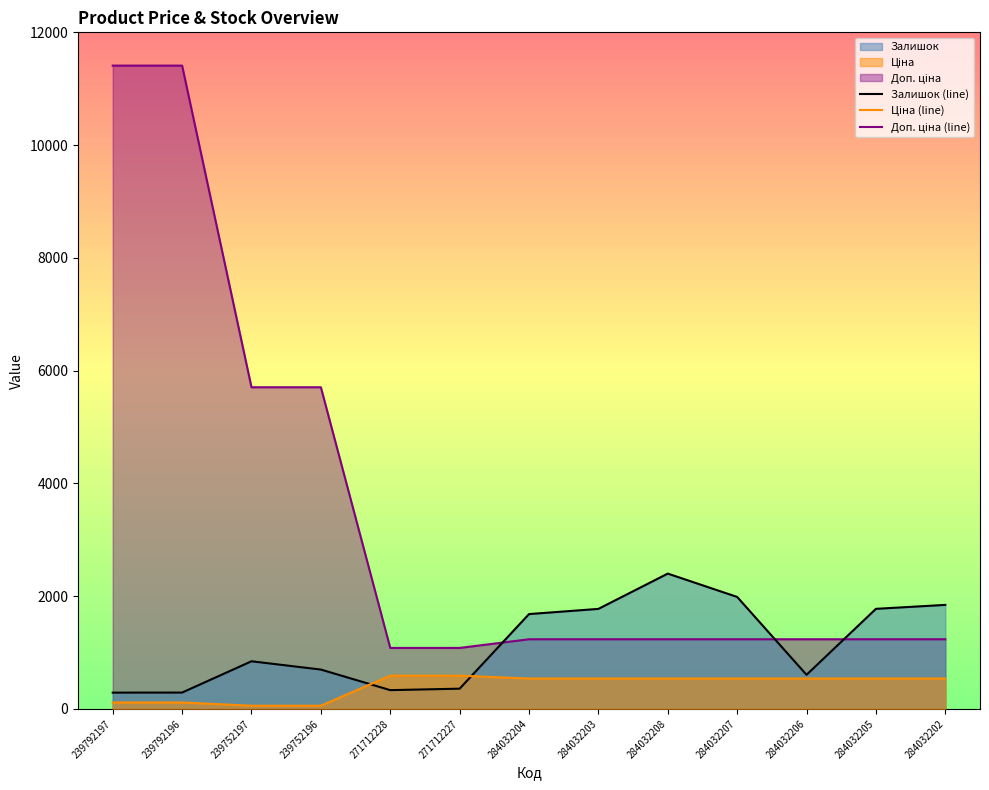

Reading right to left, list all the values displayed in this chart.

Залишок (line): 1845.0	1775.0	605.0	1986.0	2400.0	1774.0	1682.0	359.0	333.0	698.0	845.0	290.0	289.0
Ціна (line): 539.0	539.0	539.0	539.0	539.0	539.0	539.0	589.9	589.9	57.0	57.0	114.1	114.1
Доп. ціна (line): 1235.4	1235.4	1235.4	1235.4	1235.4	1235.4	1235.4	1081.7	1081.7	5705.0	5705.0	11410.0	11410.0